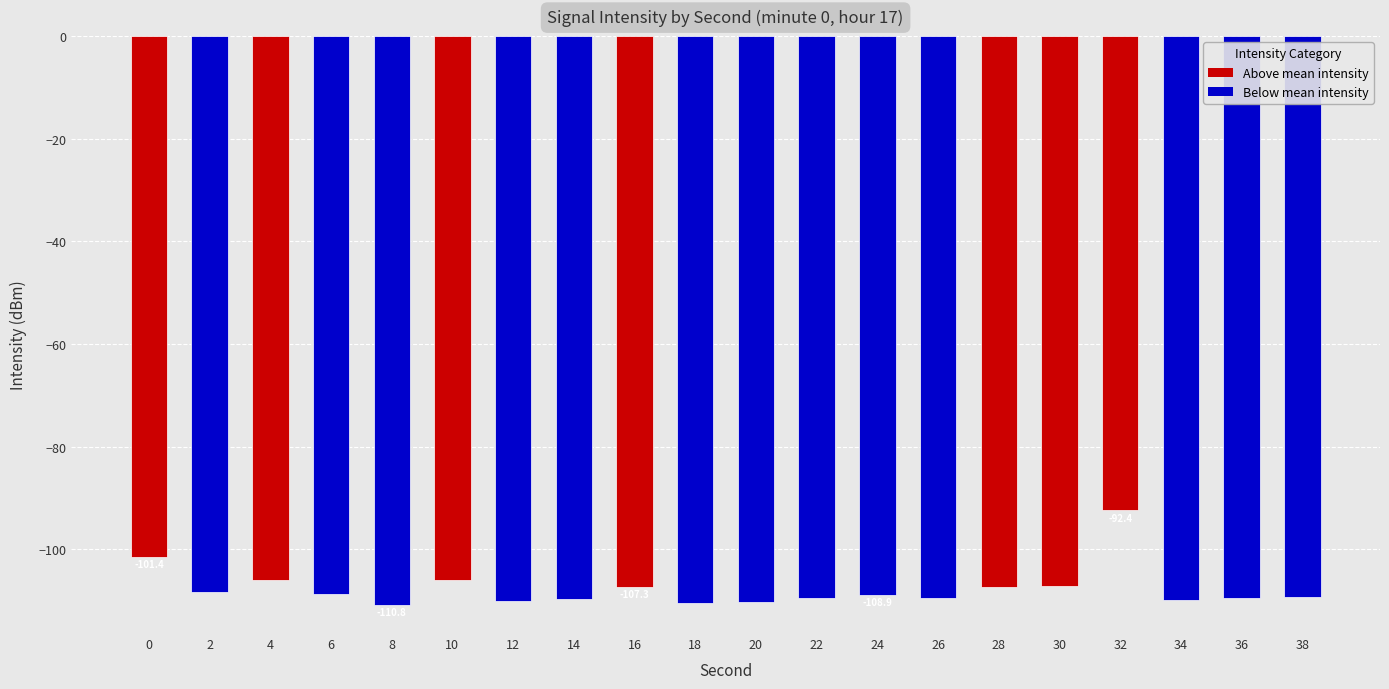

True or false: the data shows -107.4 at 28.

True